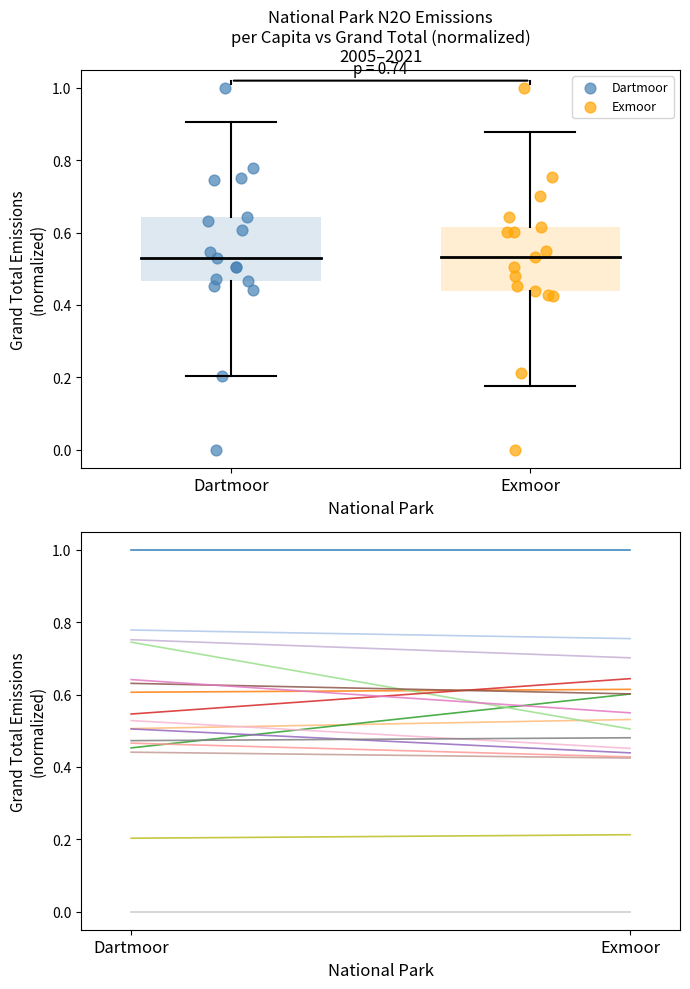

What are all the series names shown in the legend?

Dartmoor, Exmoor